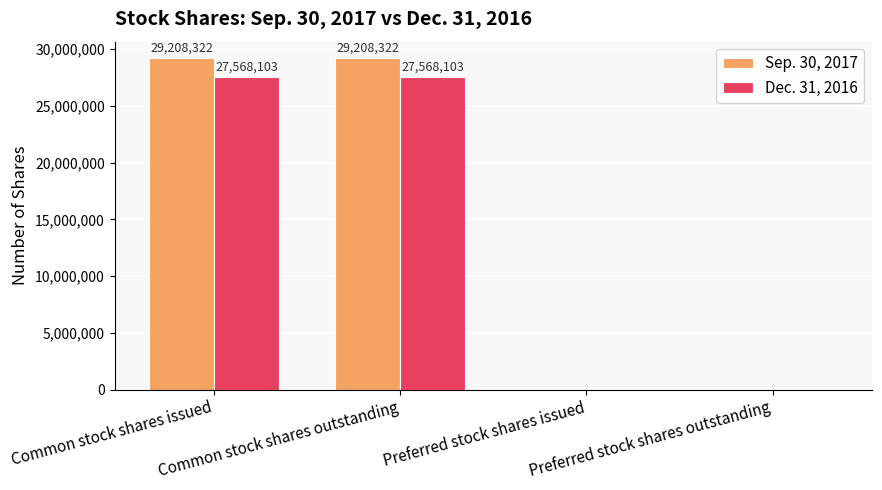

What is the maximum value shown in the chart?

29208322